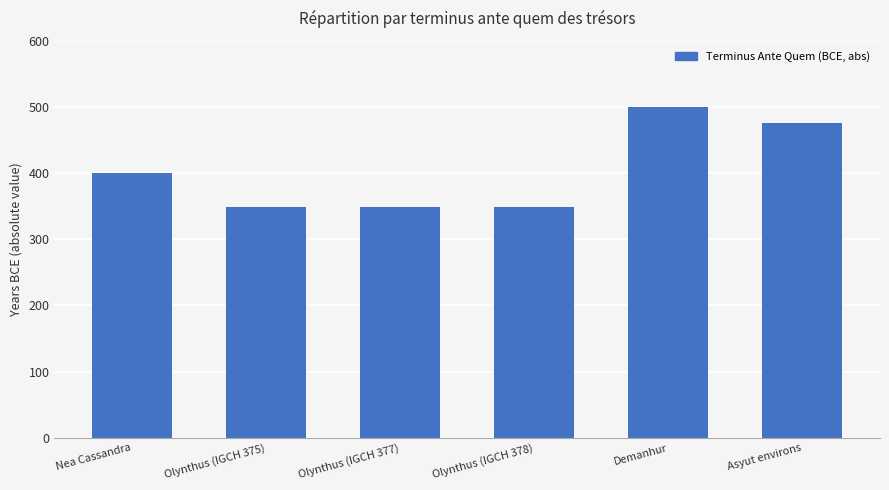

What is the value of the 4th bar from the left?

348